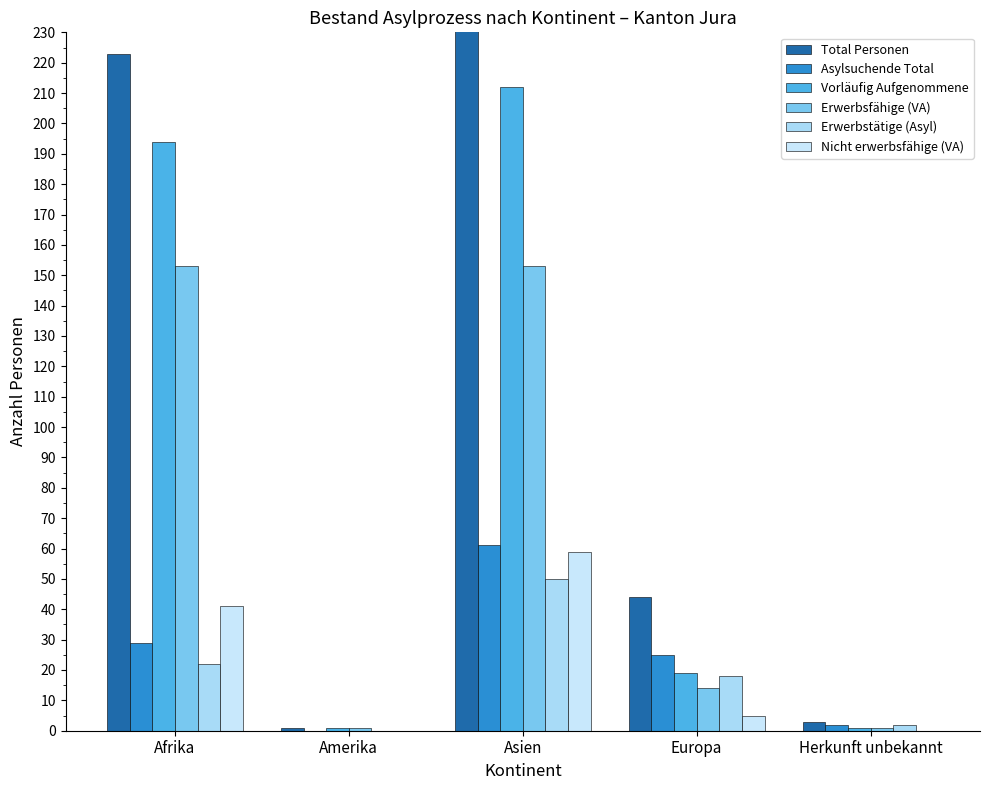

What is the total value across all series at Afrika?

662